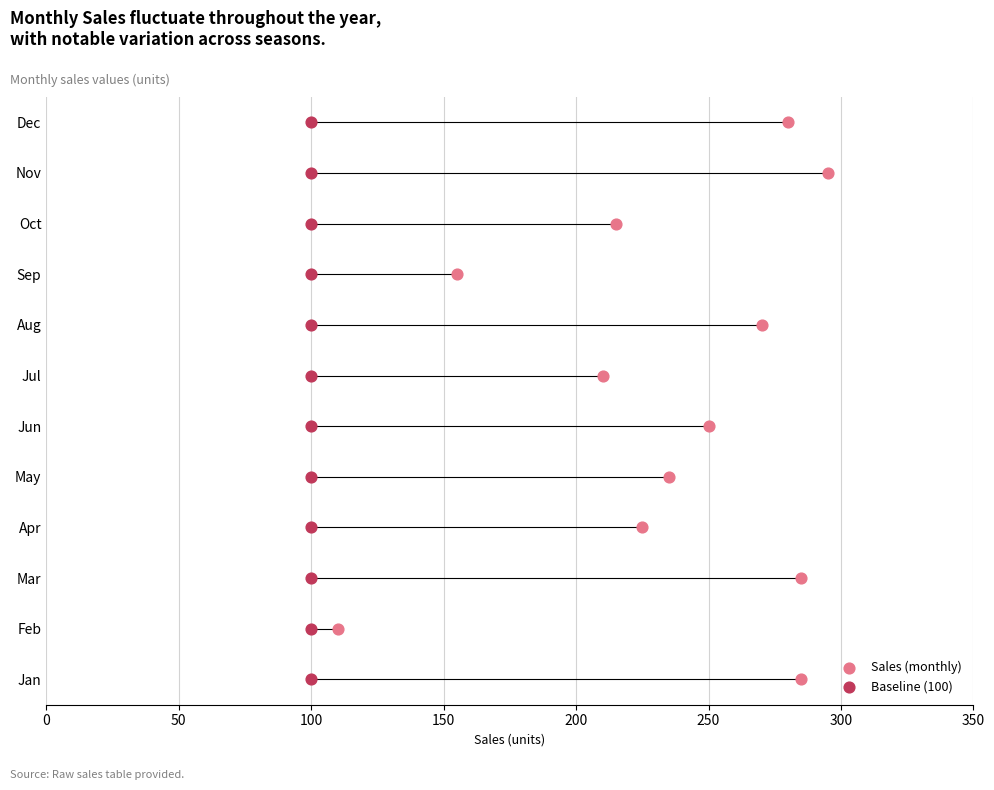

What are all the series names shown in the legend?

Sales (monthly), Baseline (100)